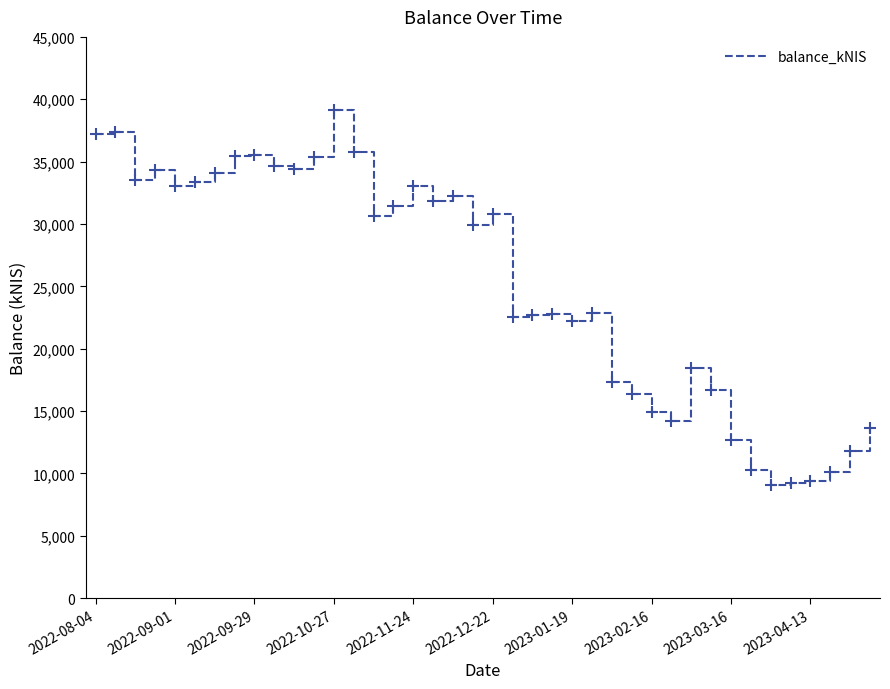

How many distinct data groups are displayed?

1